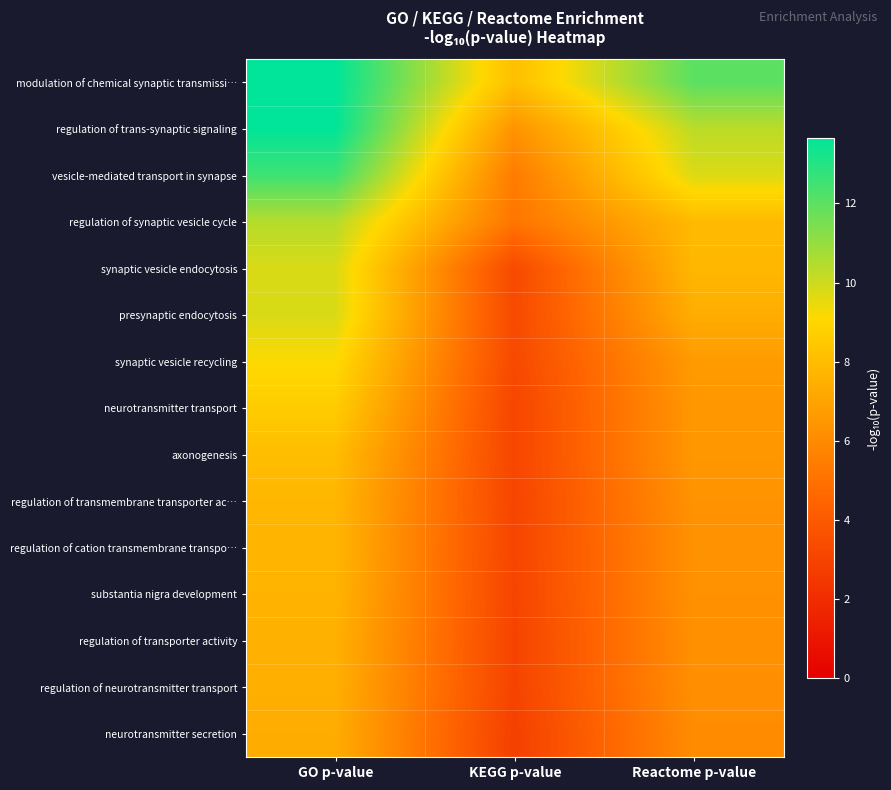

Rank the series by their maximum value, from highest to lowest.

modulation of chemical synaptic transmissi…, regulation of trans-synaptic signaling, vesicle-mediated transport in synapse, regulation of synaptic vesicle cycle, synaptic vesicle endocytosis, presynaptic endocytosis, synaptic vesicle recycling, neurotransmitter transport, axonogenesis, regulation of transmembrane transporter ac…, regulation of cation transmembrane transpo…, substantia nigra development, regulation of transporter activity, regulation of neurotransmitter transport, neurotransmitter secretion